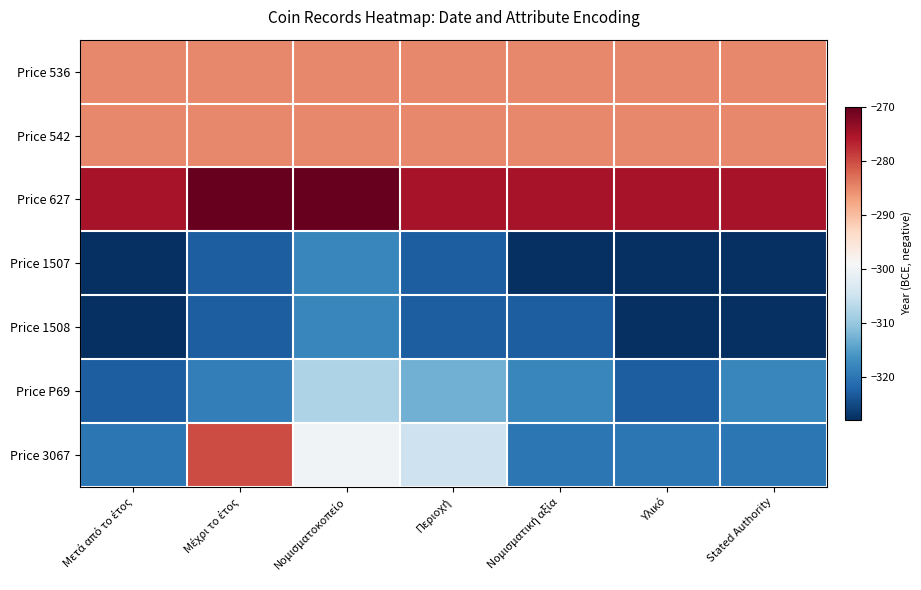

Reading left to right, transcribe all the data shown in this chart.

Price 536: Μετά από το έτος=-285	Μέχρι το έτος=-285	Νομισματοκοπείο=-285	Περιοχή=-285	Νομισματική αξία=-285	Υλικό=-285	Stated Authority=-285
Price 542: Μετά από το έτος=-285	Μέχρι το έτος=-285	Νομισματοκοπείο=-285	Περιοχή=-285	Νομισματική αξία=-285	Υλικό=-285	Stated Authority=-285
Price 627: Μετά από το έτος=-275	Μέχρι το έτος=-270	Νομισματοκοπείο=-270	Περιοχή=-275	Νομισματική αξία=-275	Υλικό=-275	Stated Authority=-275
Price 1507: Μετά από το έτος=-328	Μέχρι το έτος=-323	Νομισματοκοπείο=-318	Περιοχή=-323	Νομισματική αξία=-328	Υλικό=-328	Stated Authority=-328
Price 1508: Μετά από το έτος=-328	Μέχρι το έτος=-323	Νομισματοκοπείο=-318	Περιοχή=-323	Νομισματική αξία=-323	Υλικό=-328	Stated Authority=-328
Price P69: Μετά από το έτος=-323	Μέχρι το έτος=-319	Νομισματοκοπείο=-308	Περιοχή=-313	Νομισματική αξία=-318	Υλικό=-323	Stated Authority=-318
Price 3067: Μετά από το έτος=-320	Μέχρι το έτος=-280	Νομισματοκοπείο=-300	Περιοχή=-305	Νομισματική αξία=-320	Υλικό=-320	Stated Authority=-320